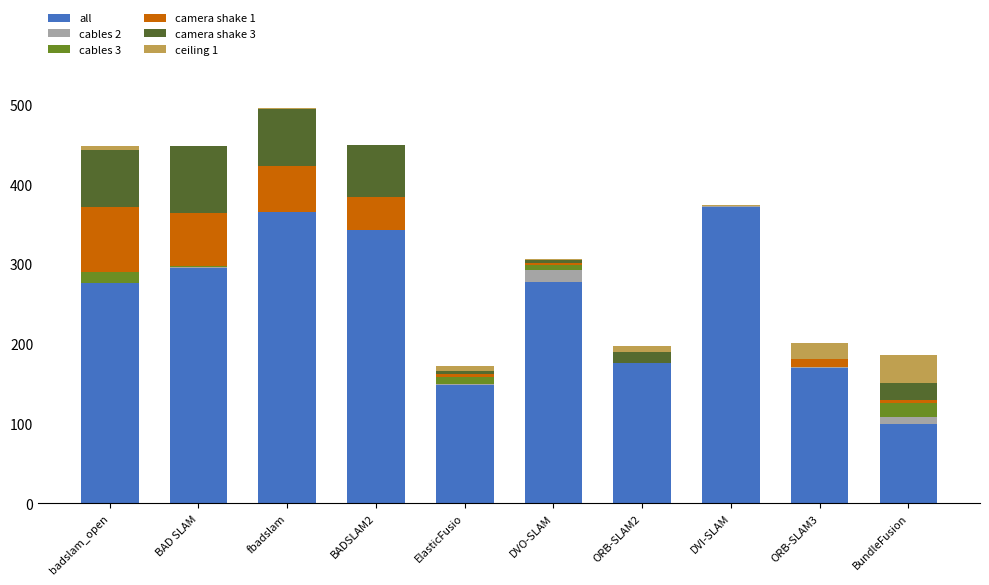

Which series has the largest total across all categories?

all